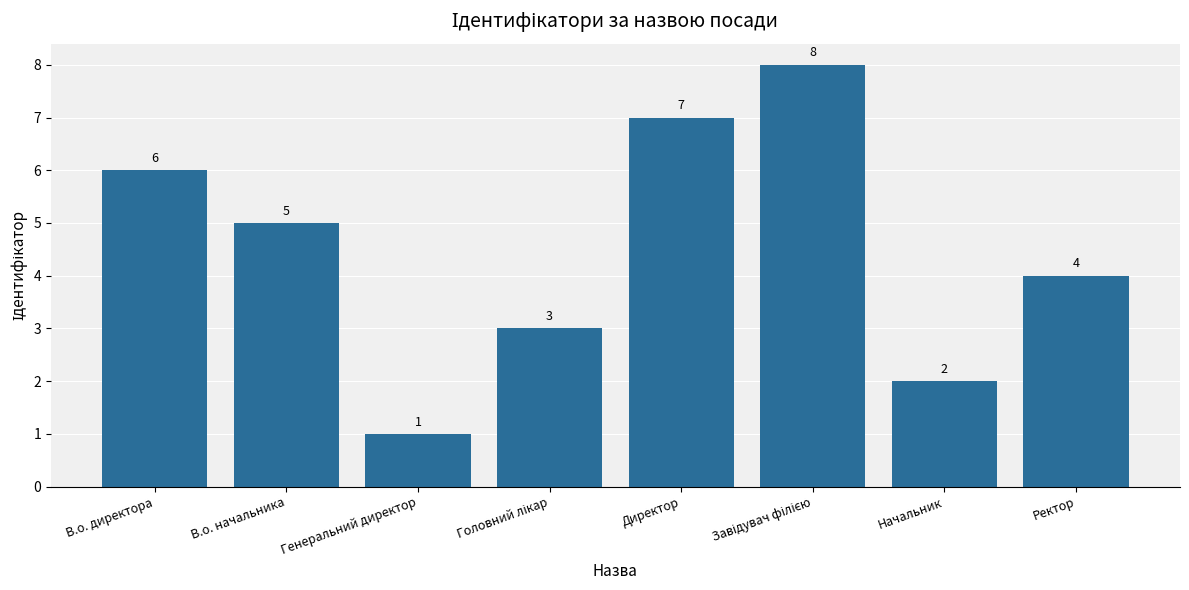

What value does the data have at Директор?

7